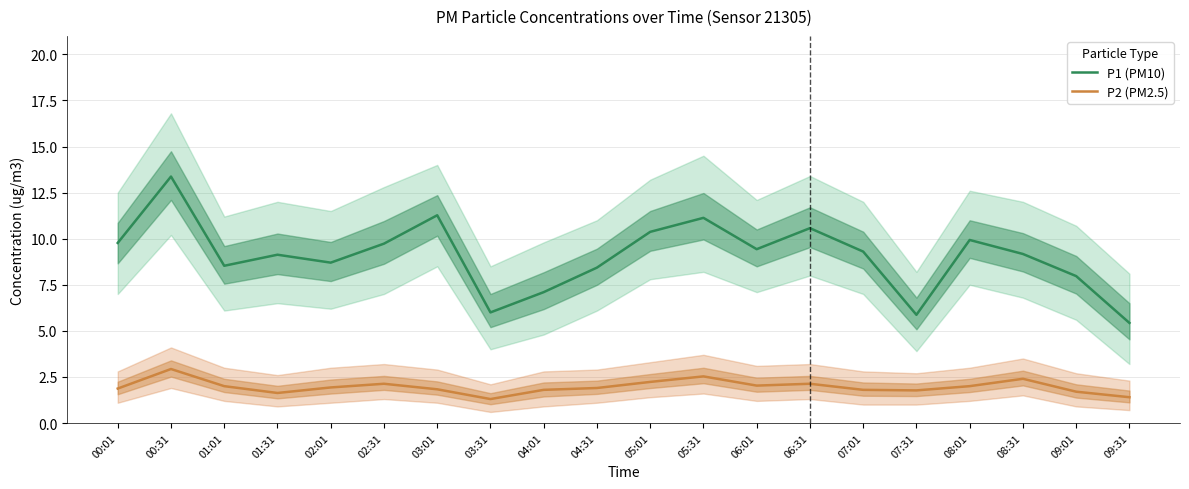

What is the sum of all P2 (PM2.5) values?

39.3